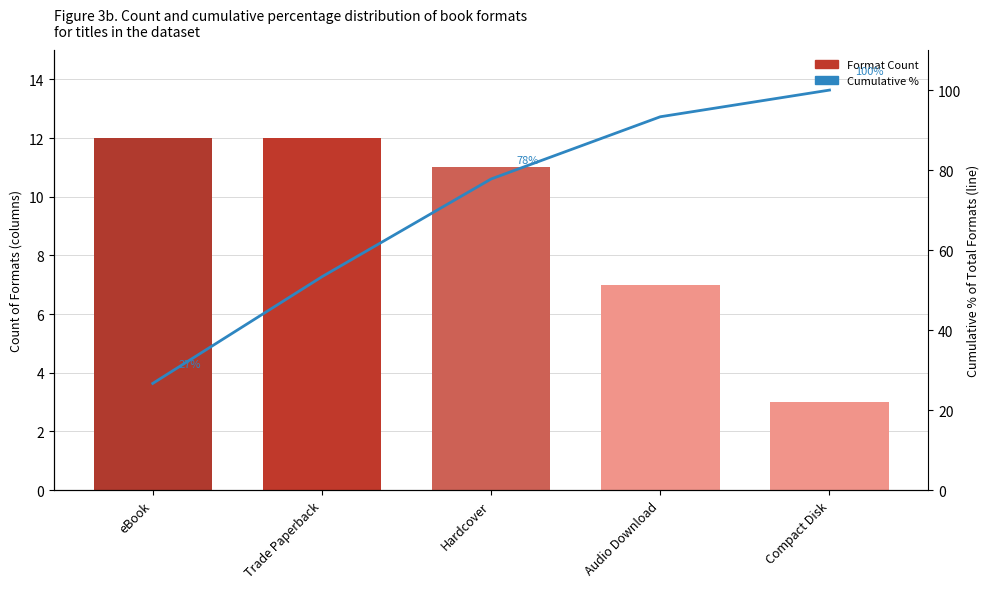

At which label does Cumulative % first exceed 77?

Hardcover